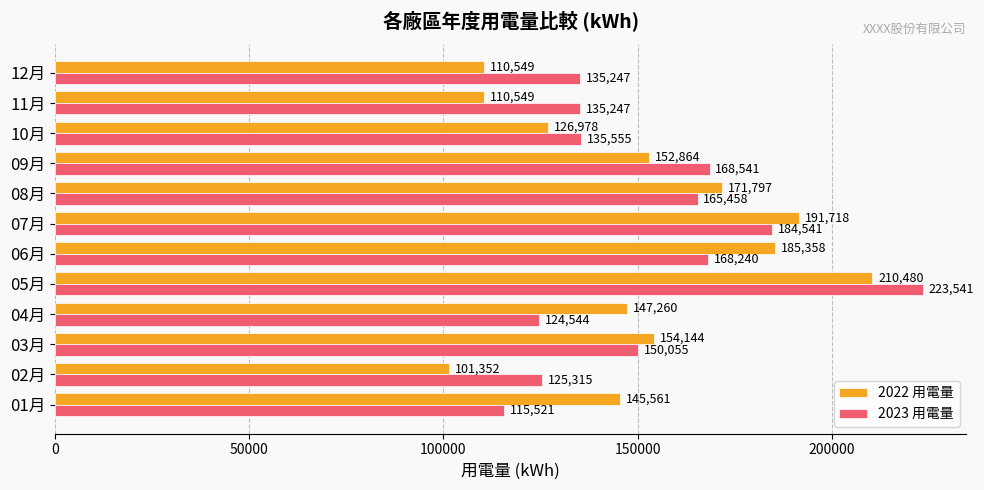

The value of 2023 用電量 at 04月 is 124544.0. True or false?

True